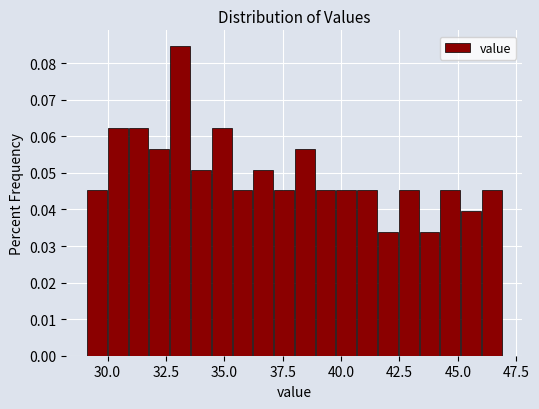

Read against the x-axis, roughly where is the centre of the tallest bar?

33.0